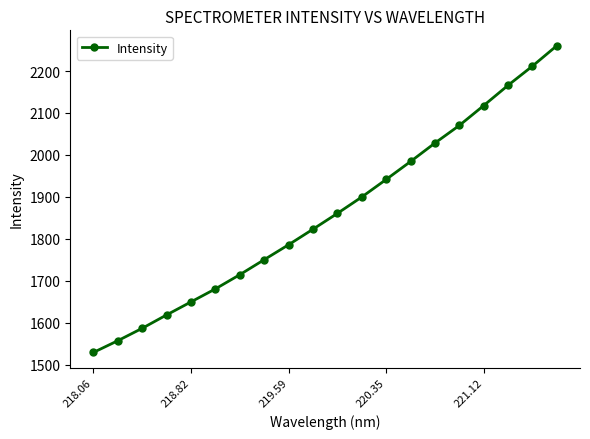

What is the sum of all values?

37236.4